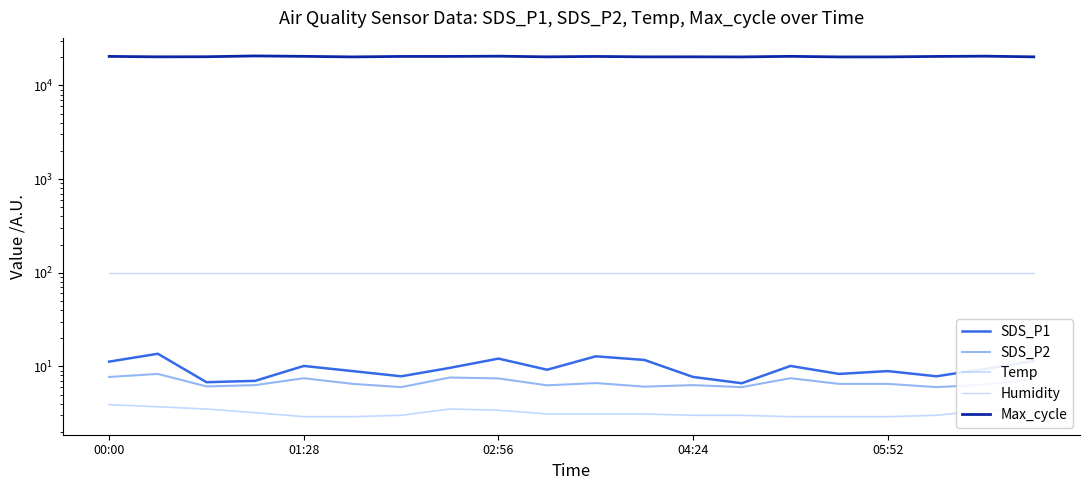

Is the value of Temp at 01:28 greater than the value of SDS_P2 at 19?

No